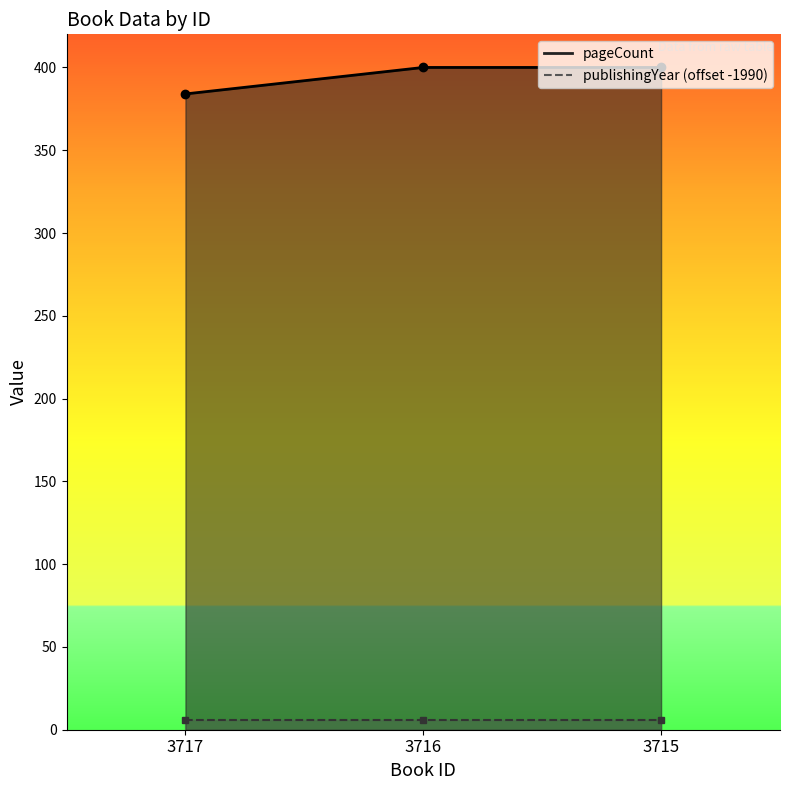

Which category has the lowest value across all series?

3717